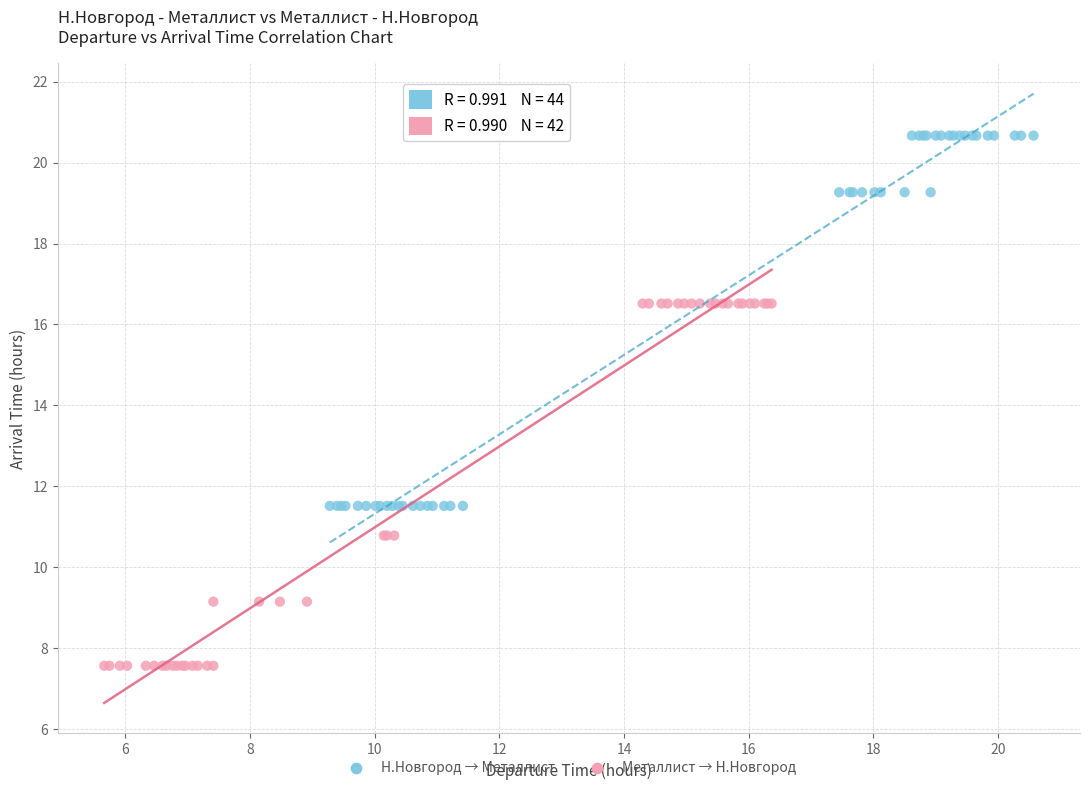

Which series contains the highest Y value?

Н.Новгород → Металлист